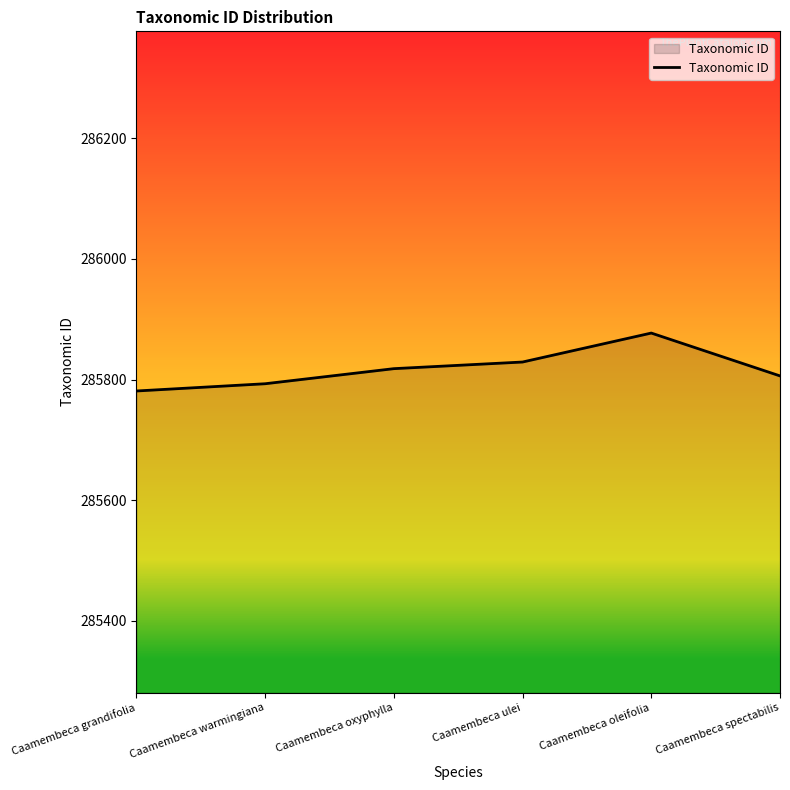

Which category has the lowest value across all series?

Caamembeca grandifolia